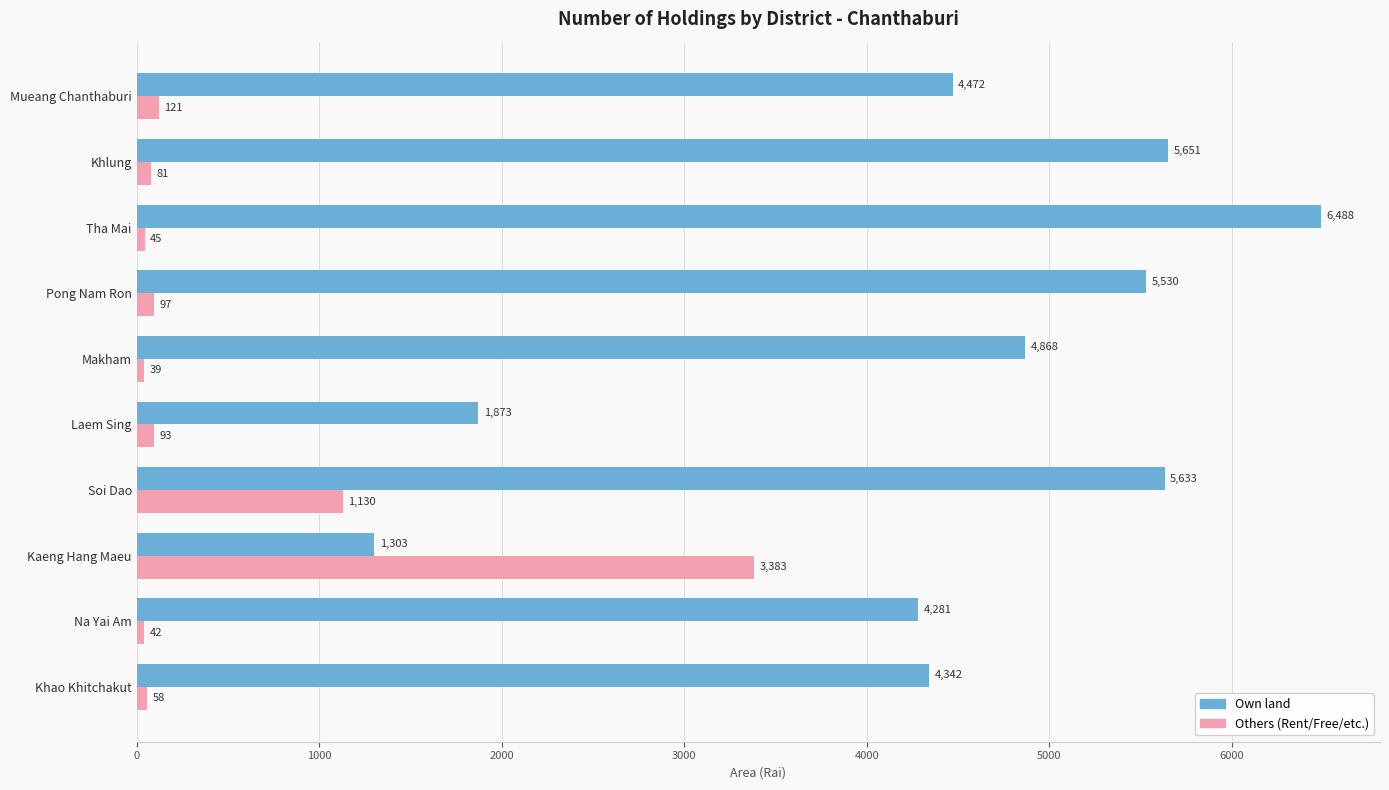

Read the Own land value at Pong Nam Ron.

5530